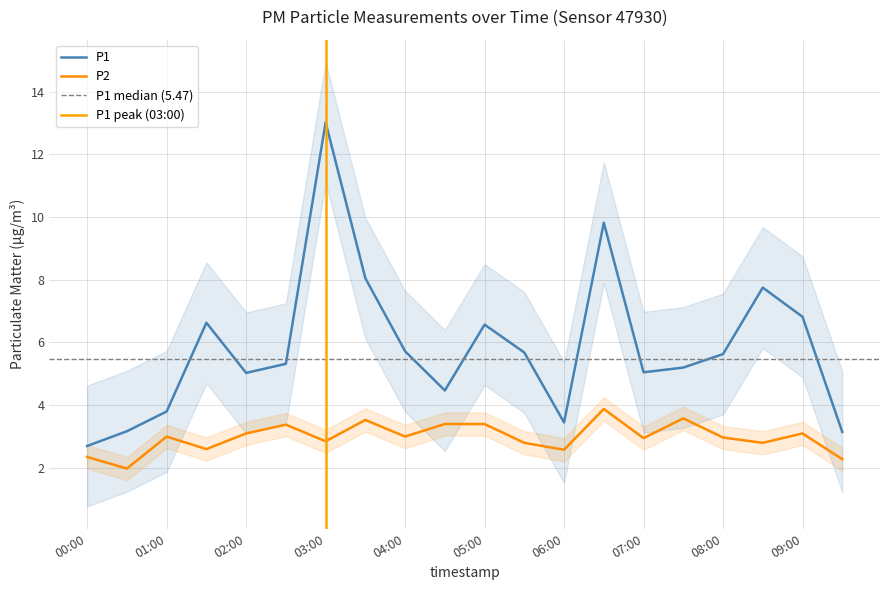

Where does the P2 series first go above 3?

02:00